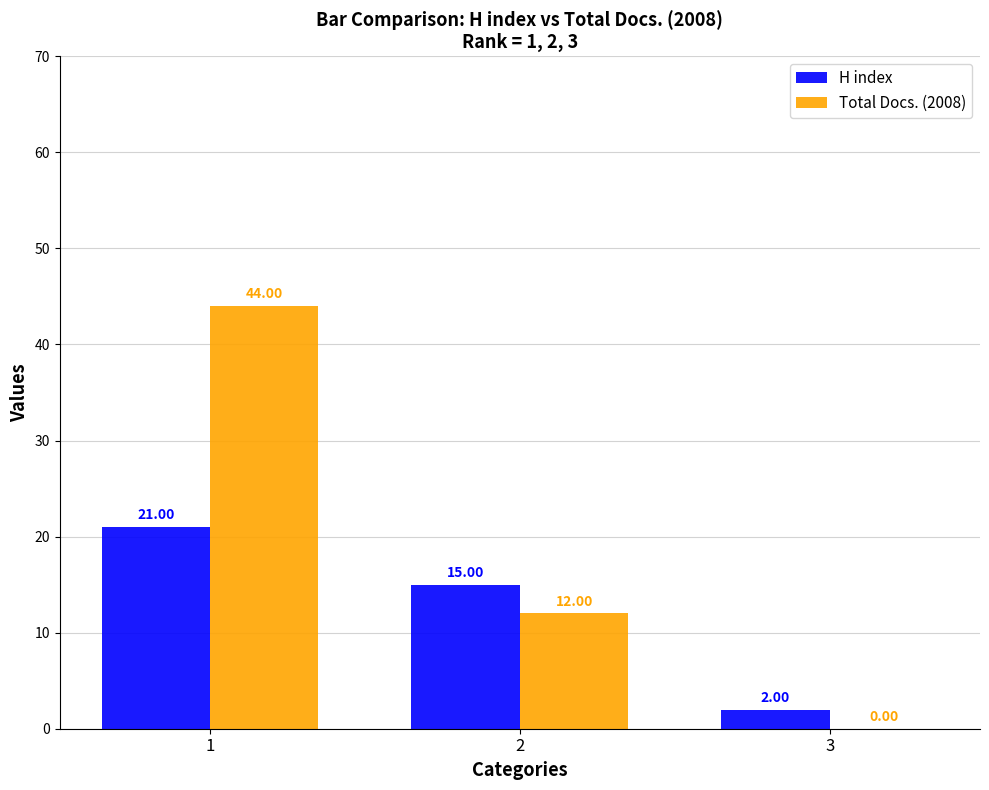

Reading left to right, transcribe all the data shown in this chart.

H index: 21	15	2
Total Docs. (2008): 44	12	0